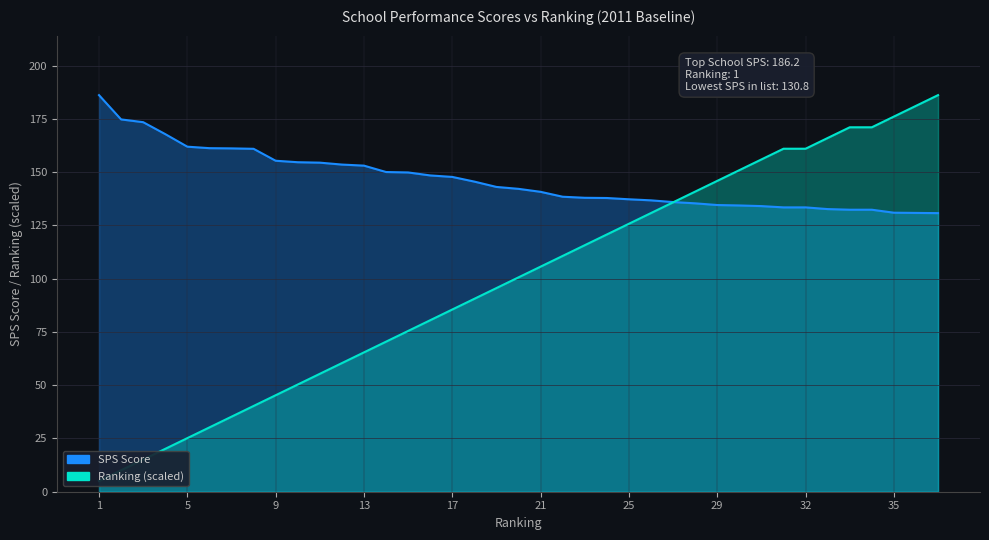

At which category does the chart reach its peak across all series?

1